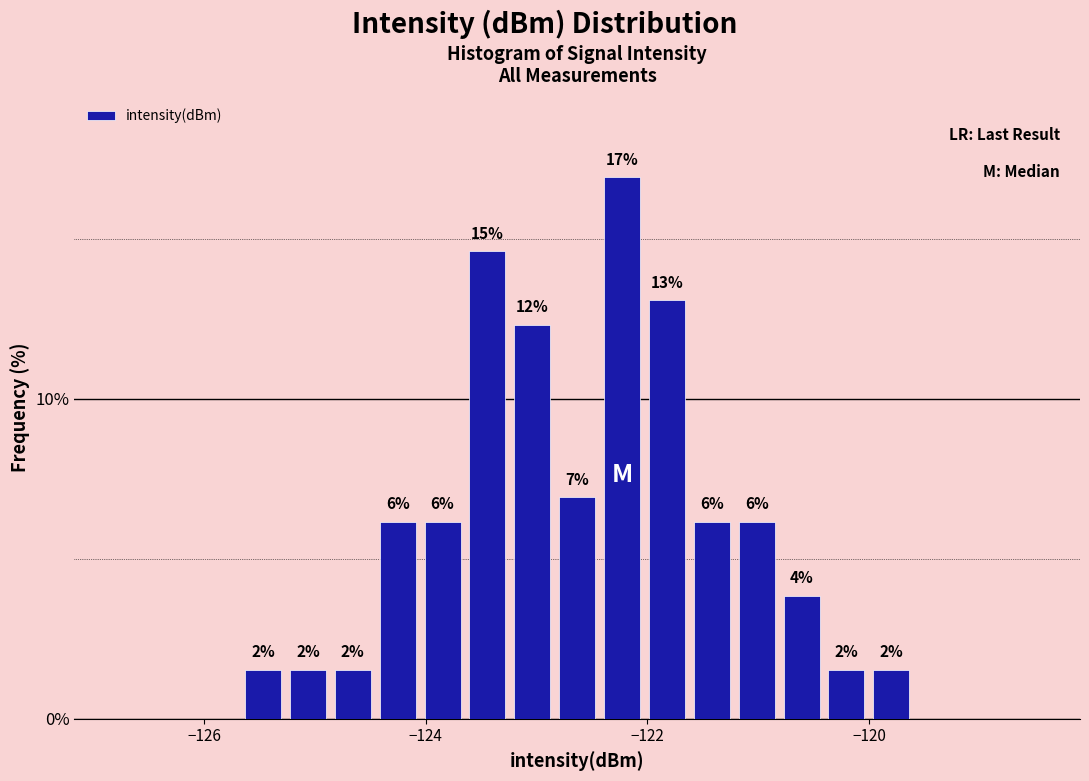

Around what value on the x-axis is the tallest bar? Give the approximate position of its centre, as read against the axis.

-122.2